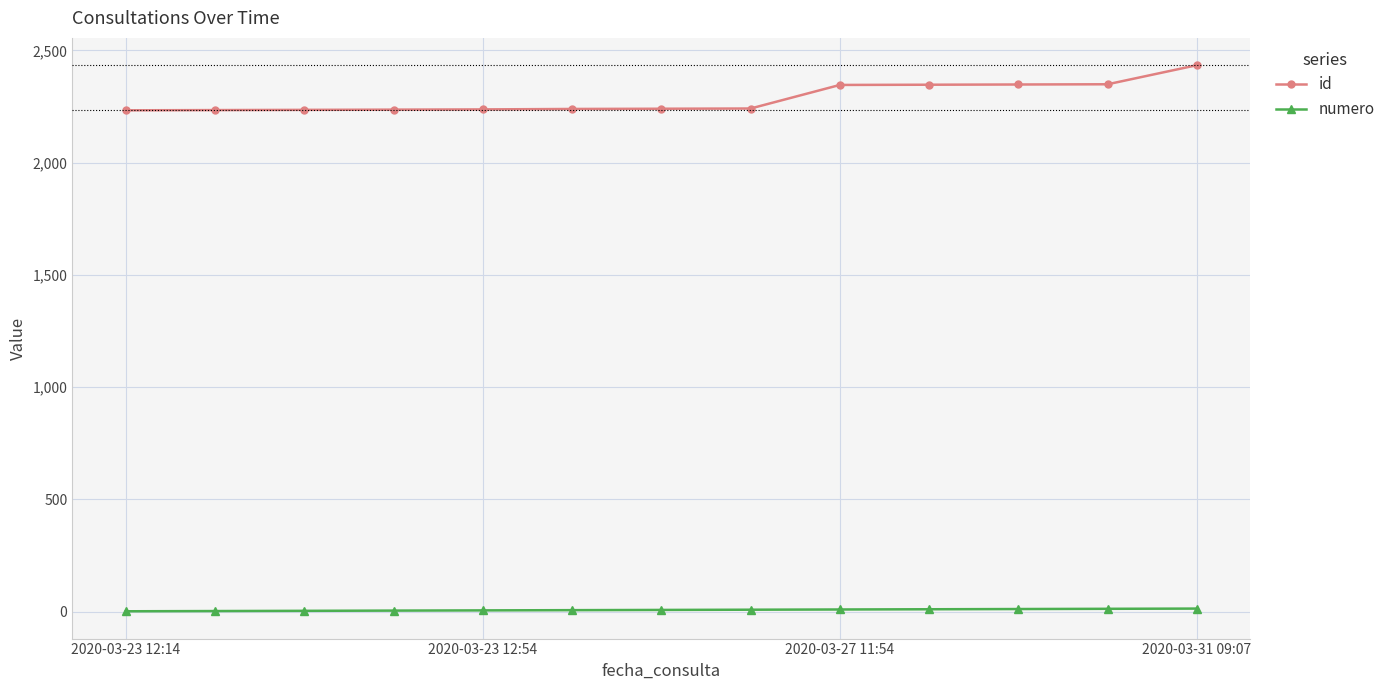

How many series are shown in this chart?

2